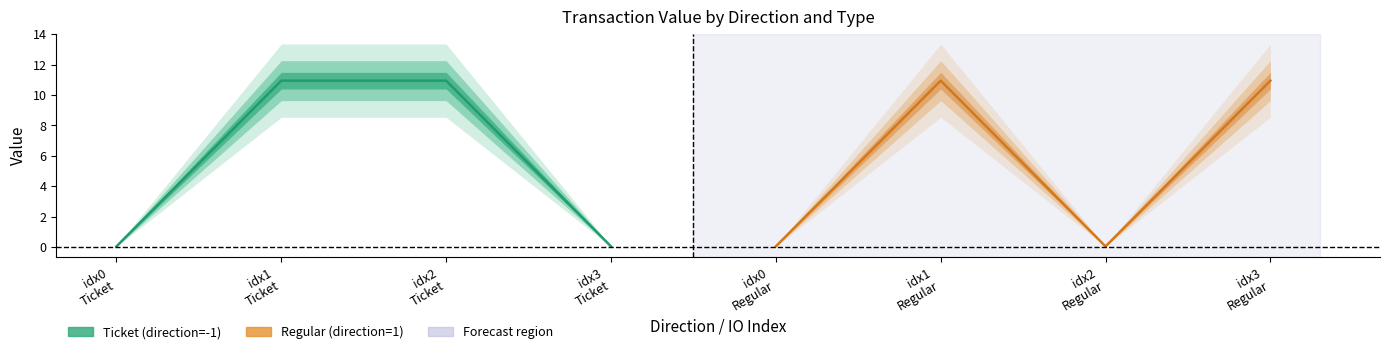

Reading left to right, what are all the values shown in this chart?

Ticket: 0.1	10.9	10.9	0.1
Regular: 0.1	10.9	0.1	10.9